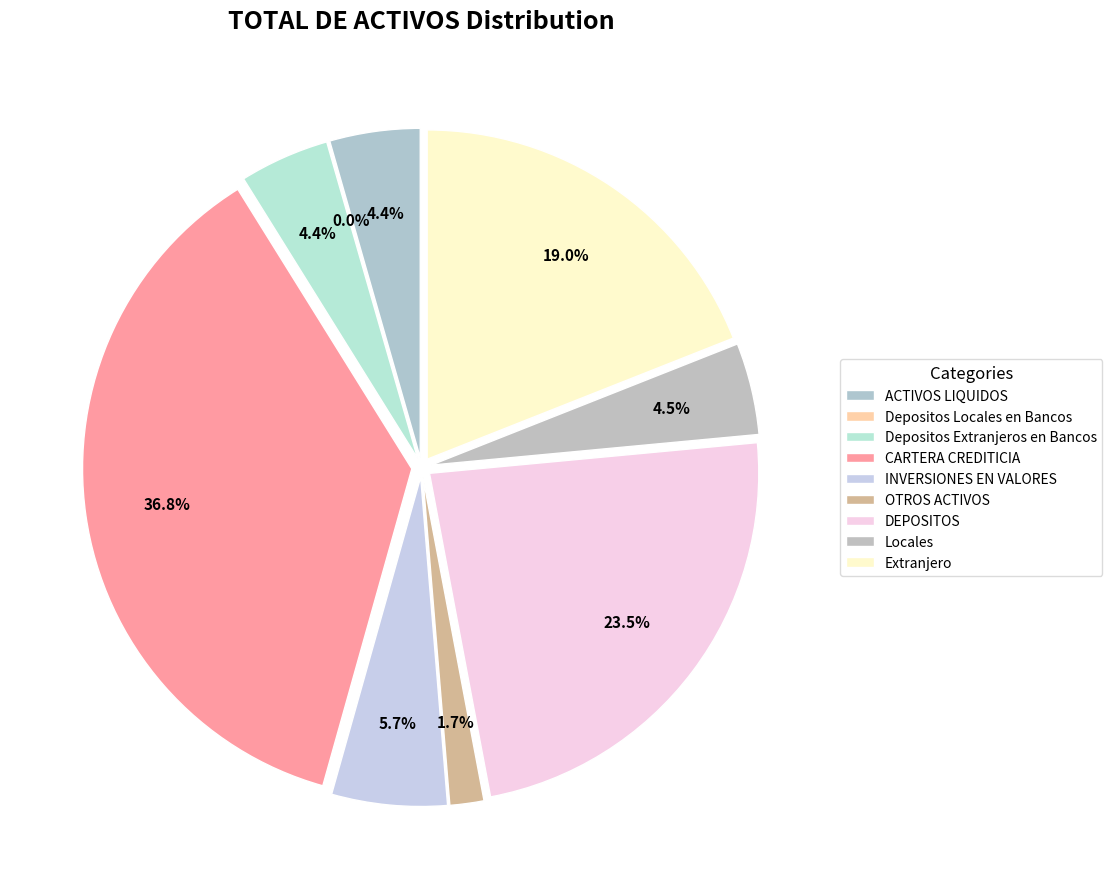

Approximately how many times larger is the value at DEPOSITOS compared to Depositos Locales en Bancos?

1180.0